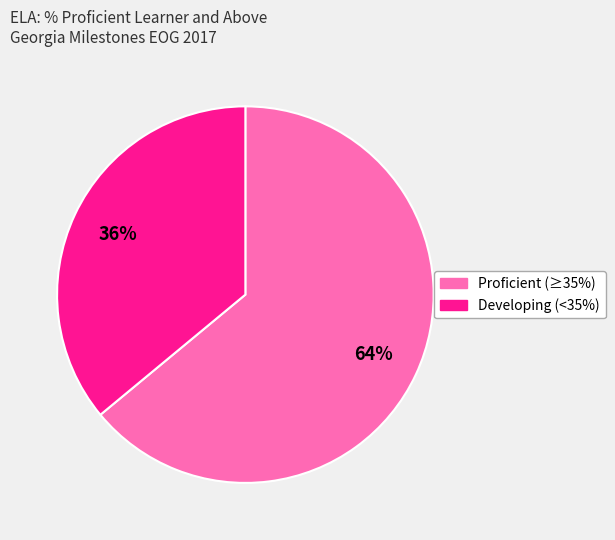

To the nearest percent, what is the difference between the largest and smallest slice percentages?

28%